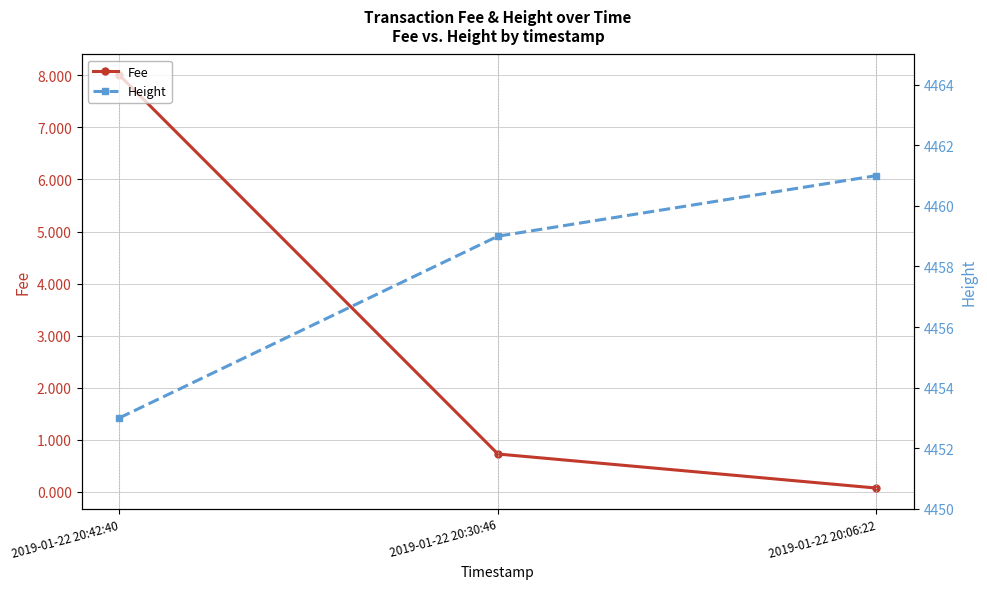

True or false: Height has a value of 7621.3 at 2019-01-22 20:30:46.

False